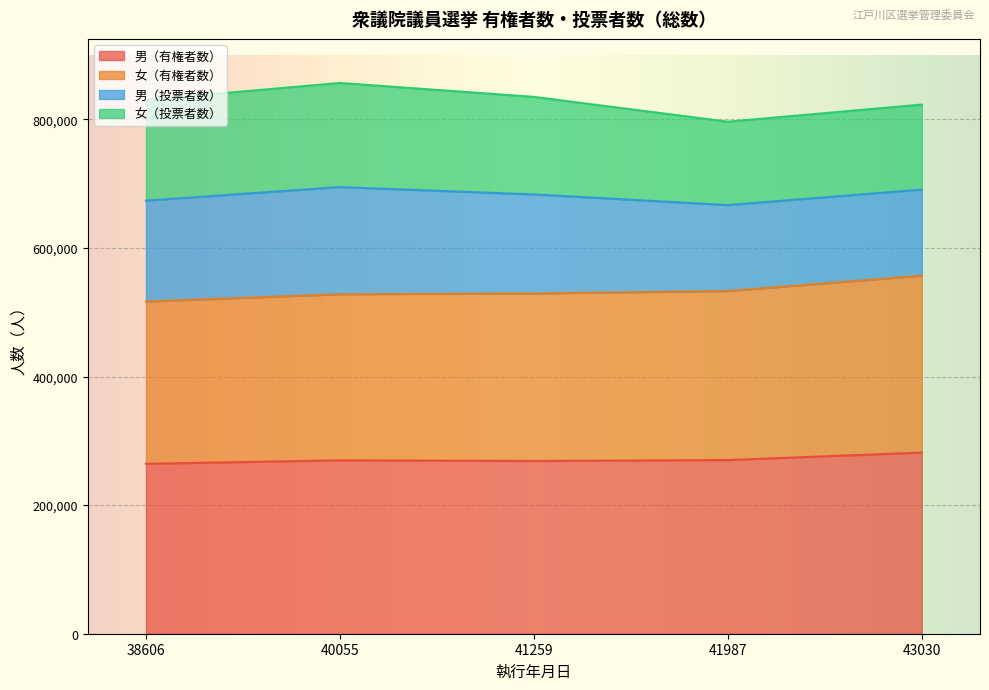

The 男（有権者数） series shows 457560 at 43030. True or false?

False